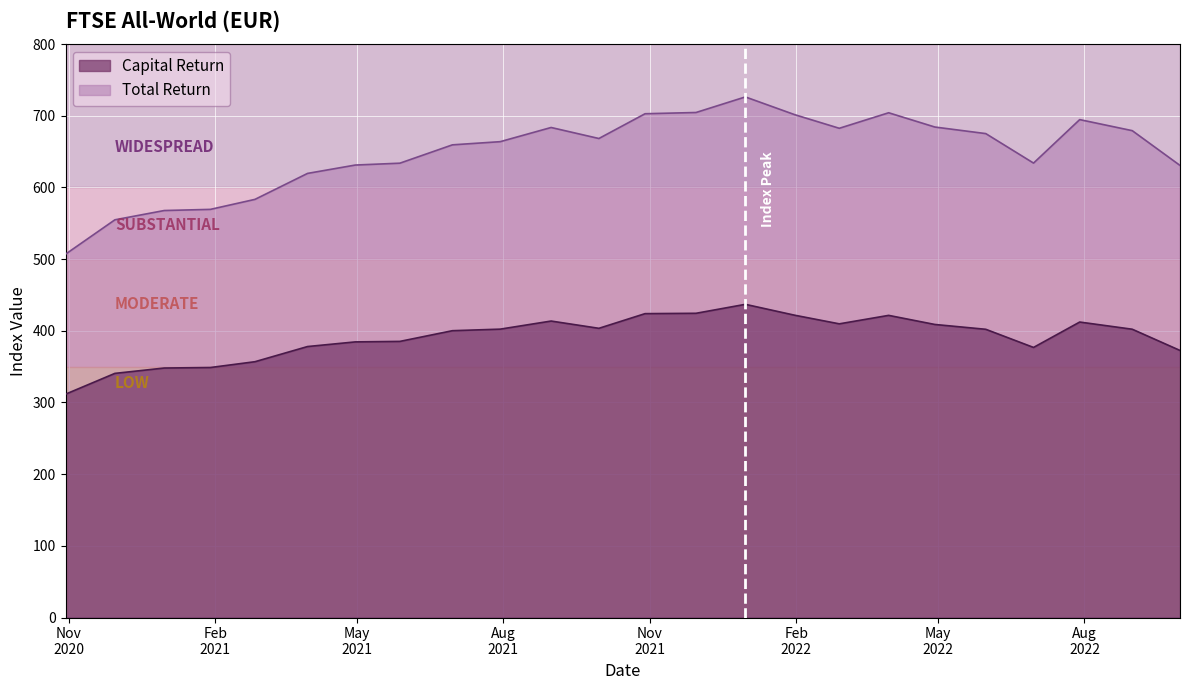

What is the label of the 7th point from the left?

2021-04-30